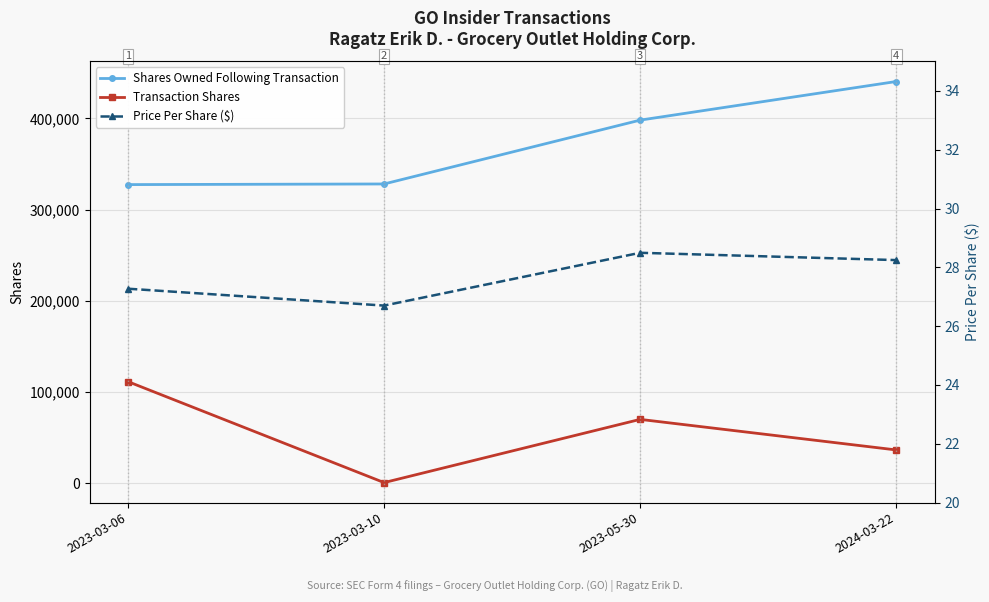

What value does the Price Per Share ($) series have at 2023-05-30?

28.5